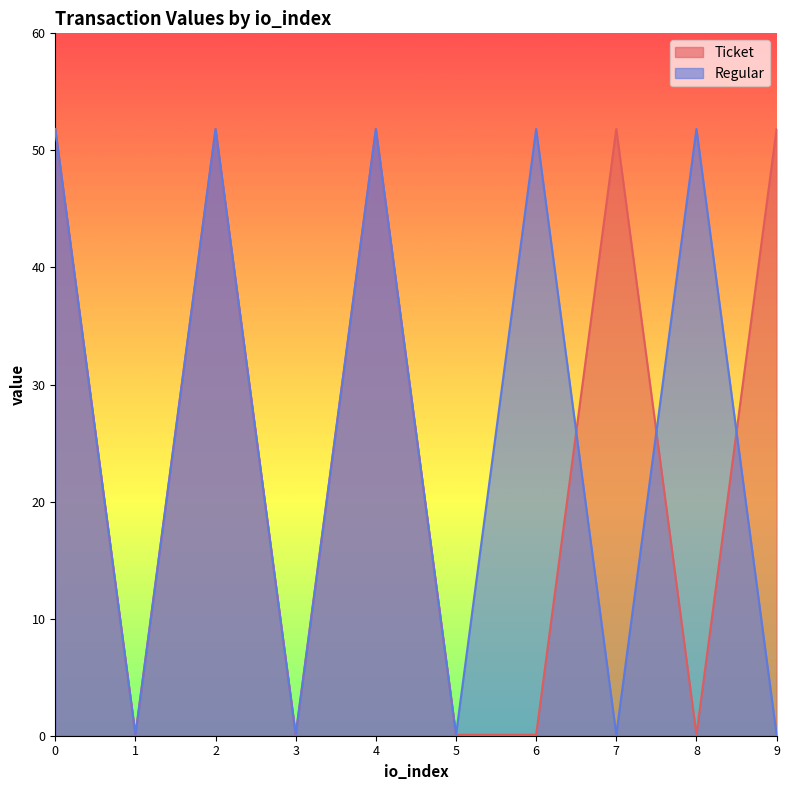

Does the chart display data point markers on the line(s)?

No